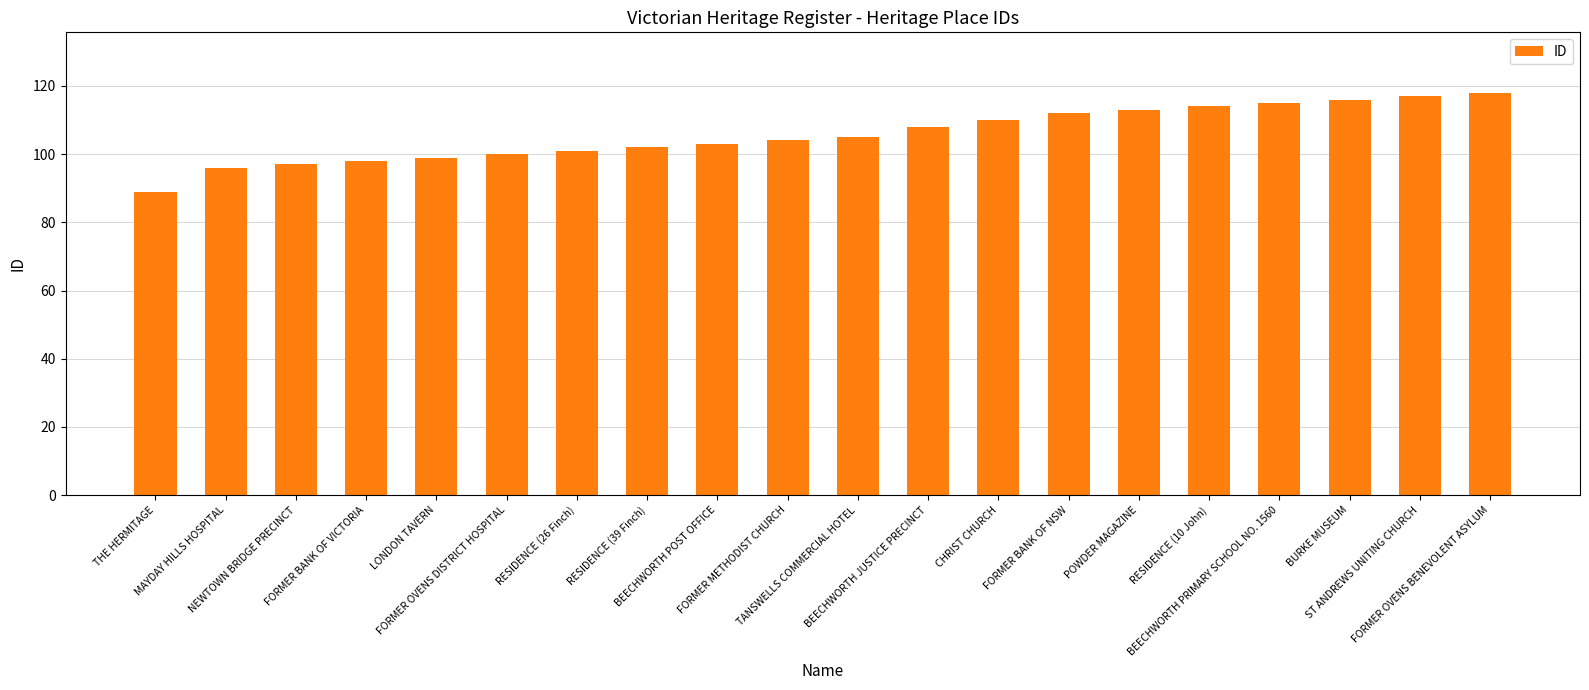

Is it true that the value at ST ANDREWS UNITING CHURCH is 173?

False